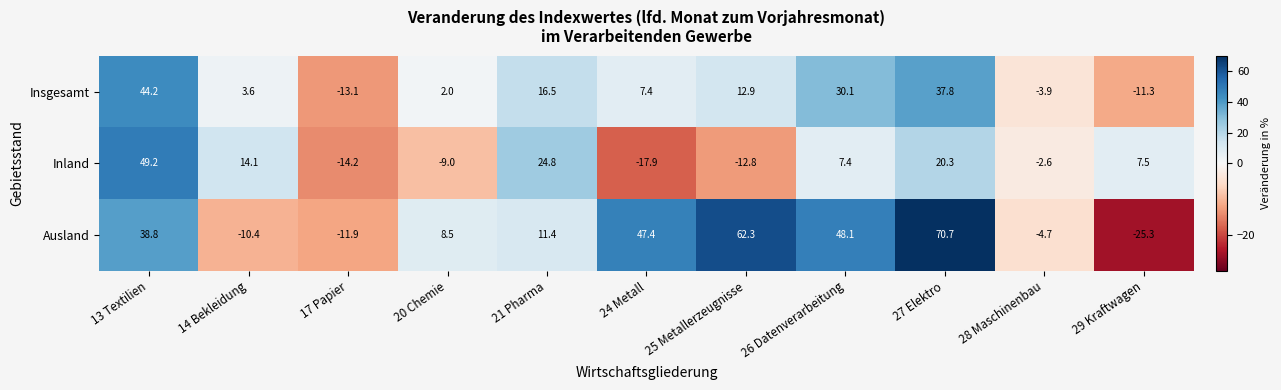

What is the highest value of the Ausland series?

70.7